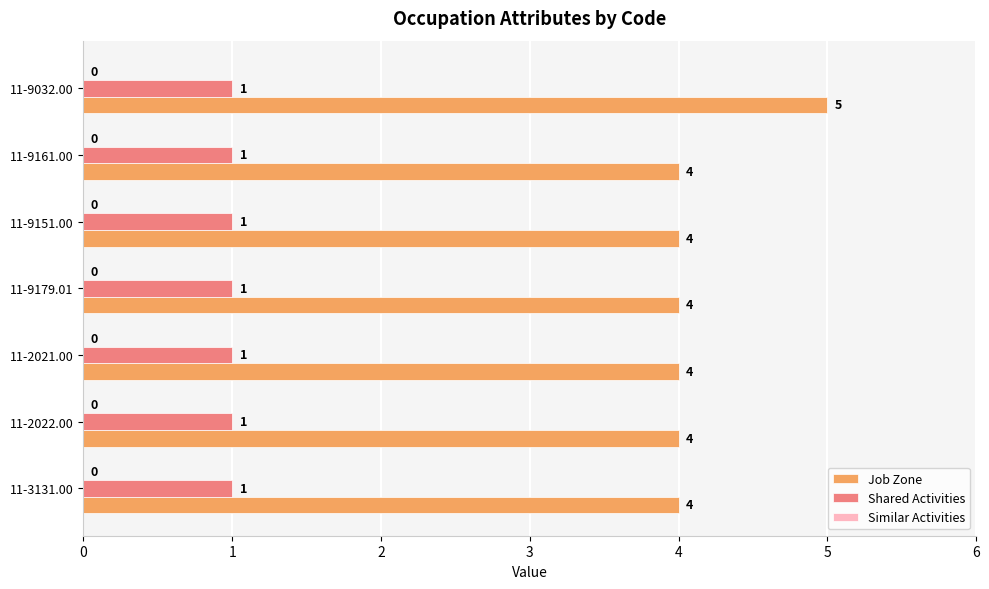

The value of Job Zone at 11-9179.01 is 5. True or false?

False